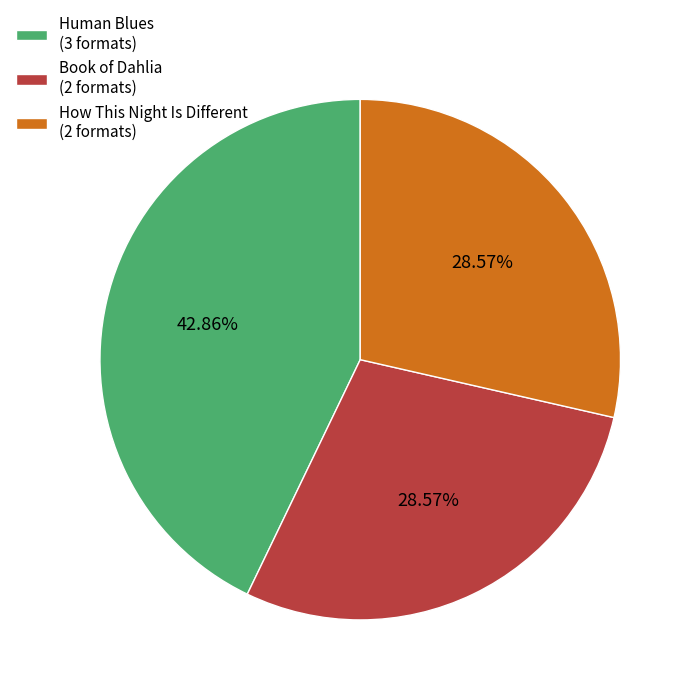

The How This Night Is Different slice represents 29% of the pie. True or false?

True